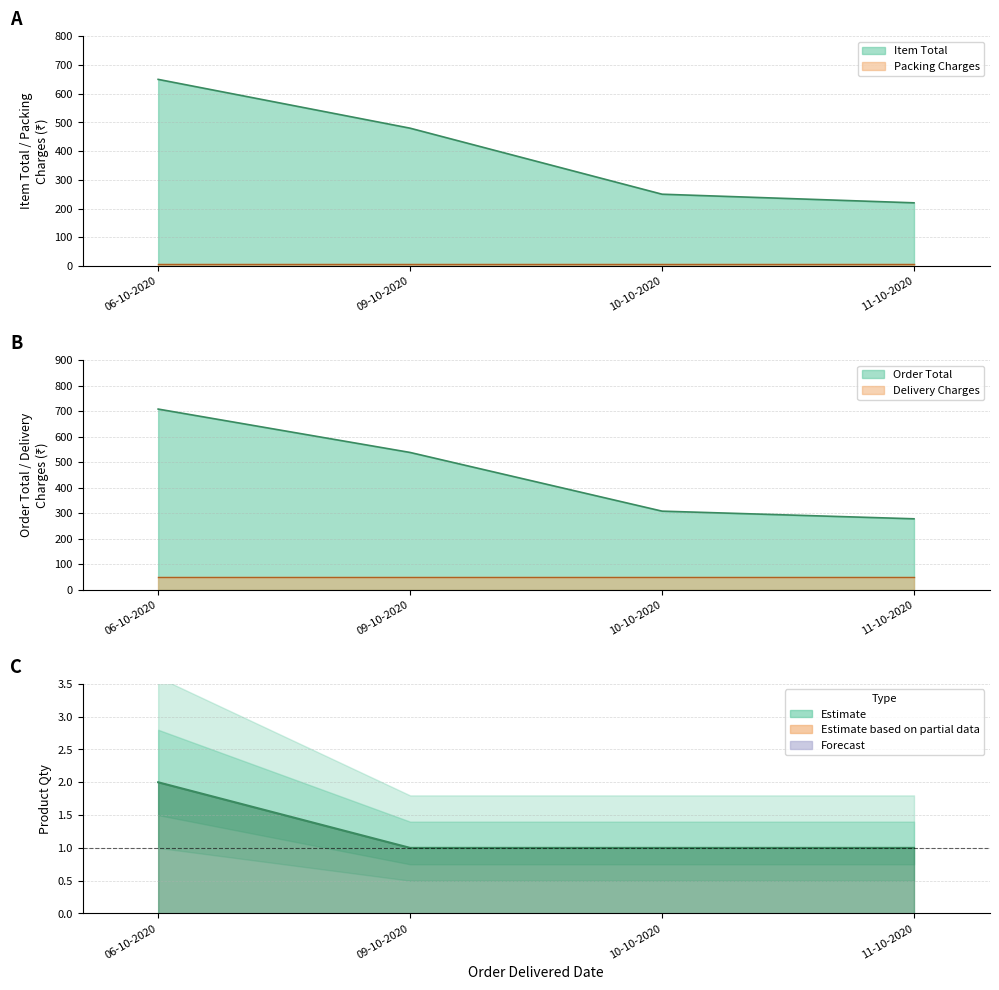

True or false: Product Qty and Item Total cross at least once.

False